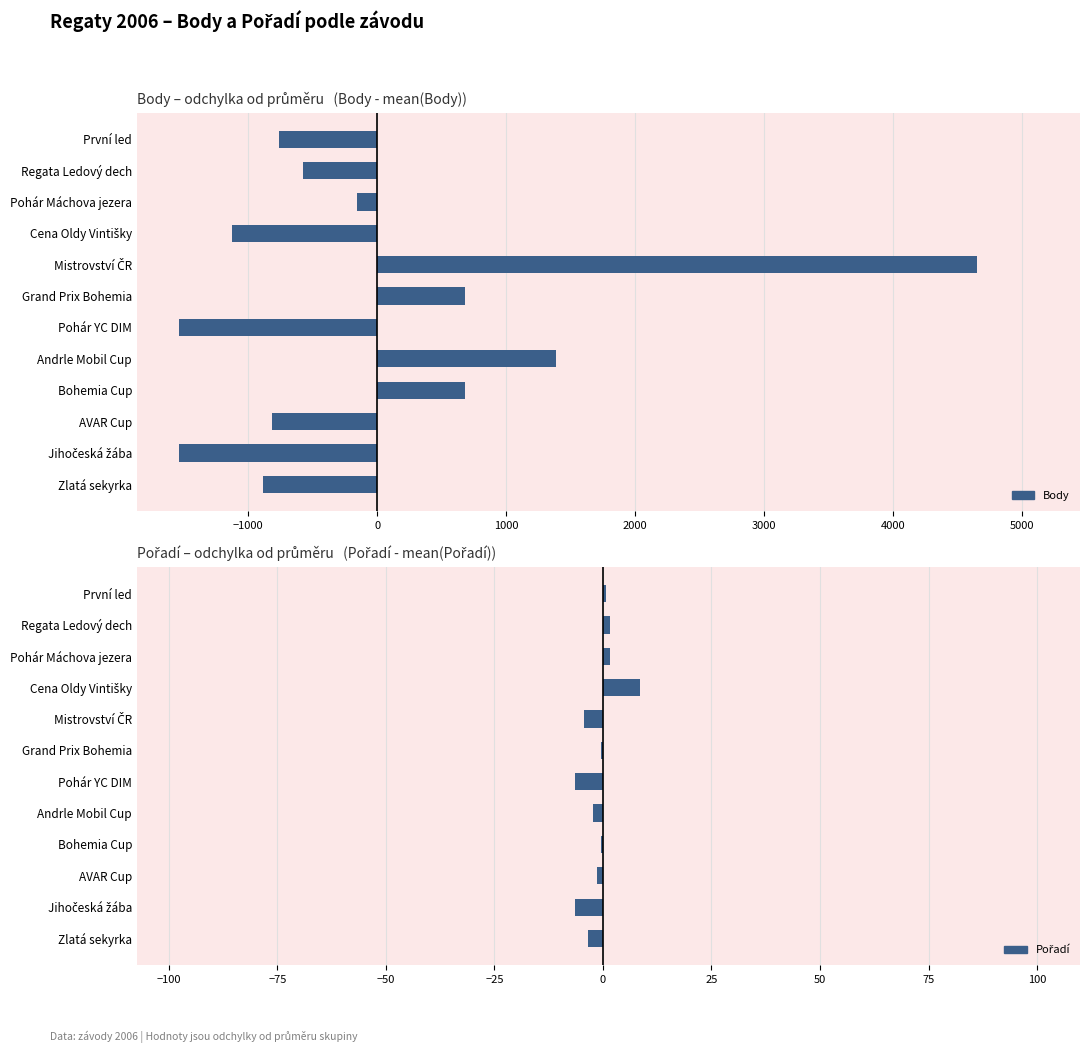

Is it true that Pořadí equals -6.4 at Pohár YC DIM?

True